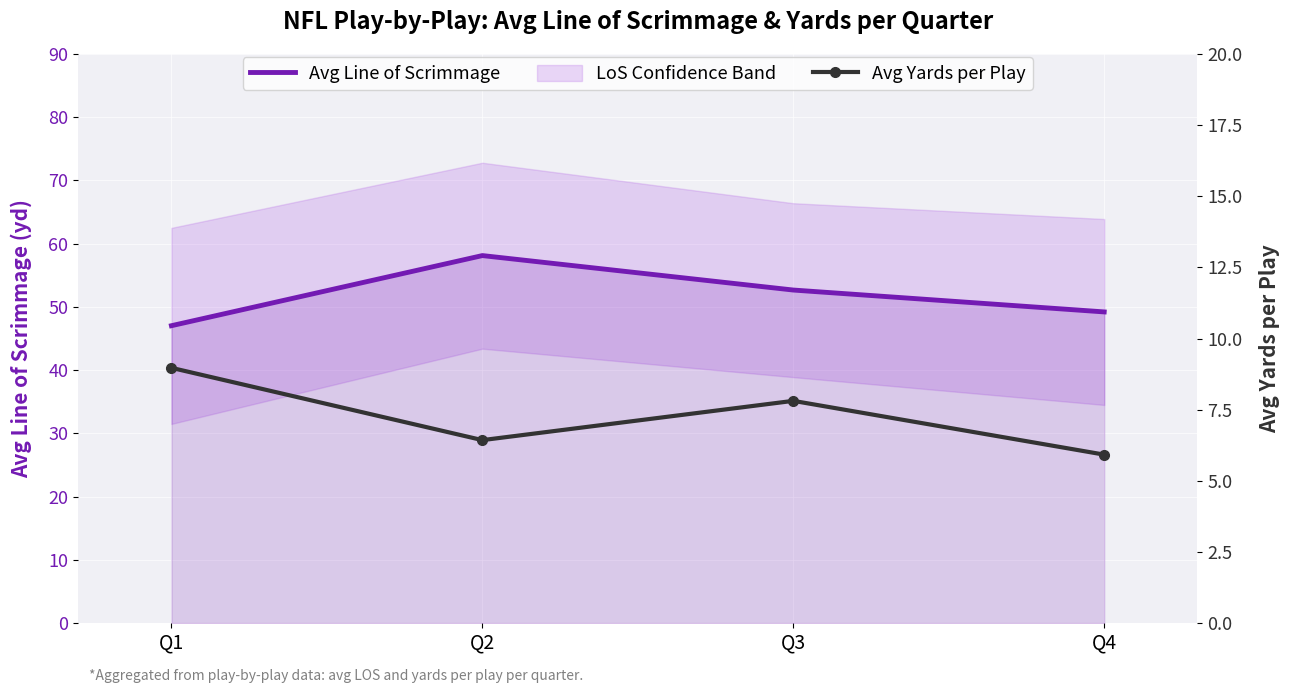

What is the maximum value for Avg Yards per Play?

9.0